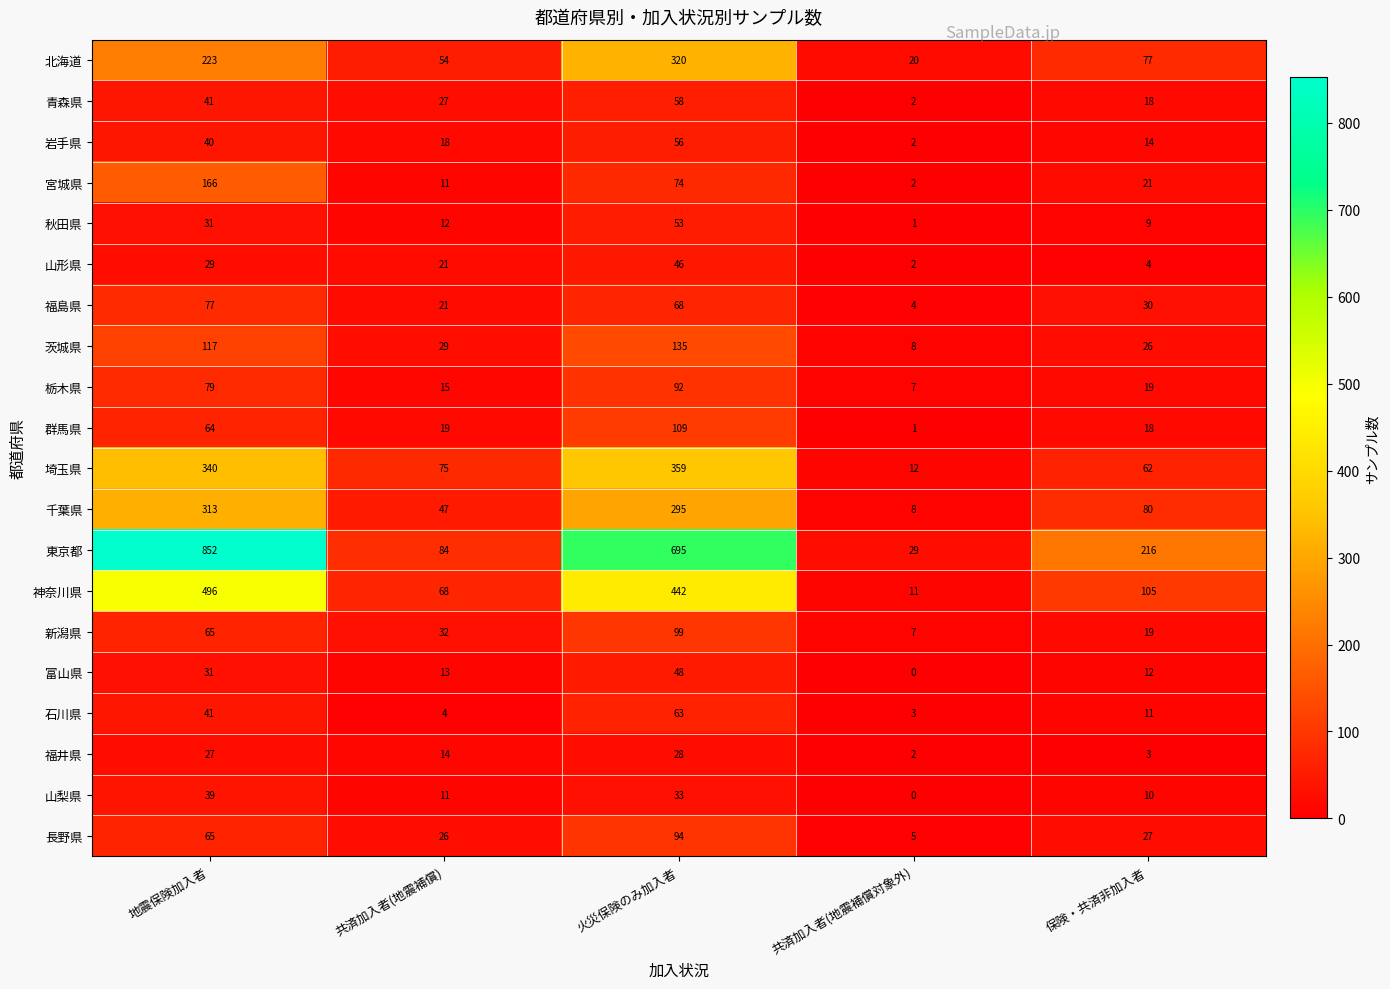

How many series are shown in this chart?

20